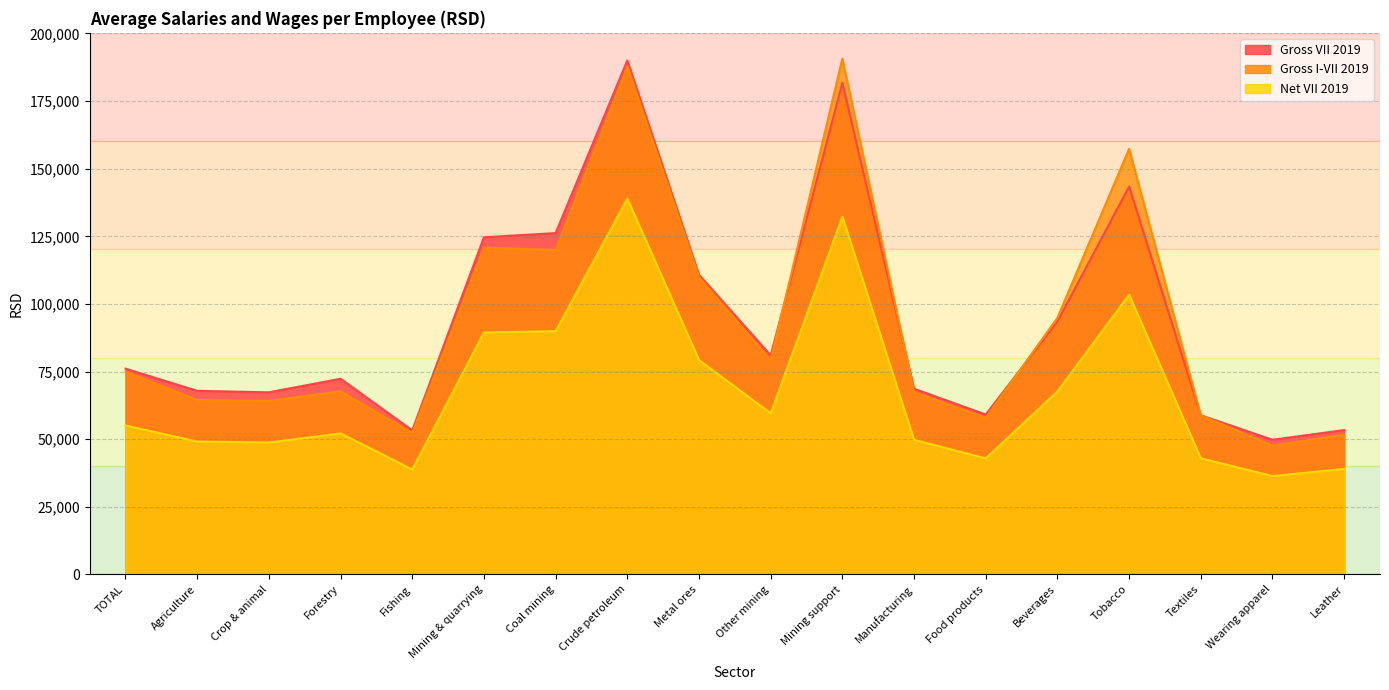

What is the spread (max minus min) of values at Other mining?

21401